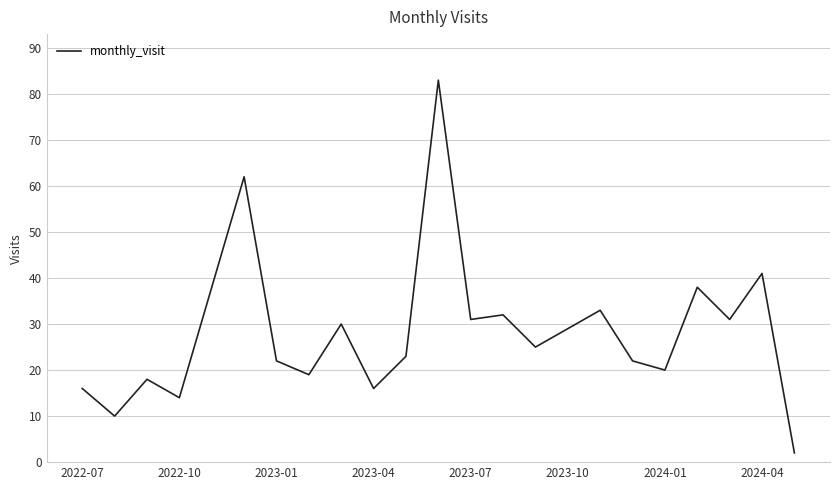

Reading right to left, list all the values displayed in this chart.

2	41	31	38	20	22	33	29	25	32	31	83	23	16	30	19	22	62	38	14	18	10	16